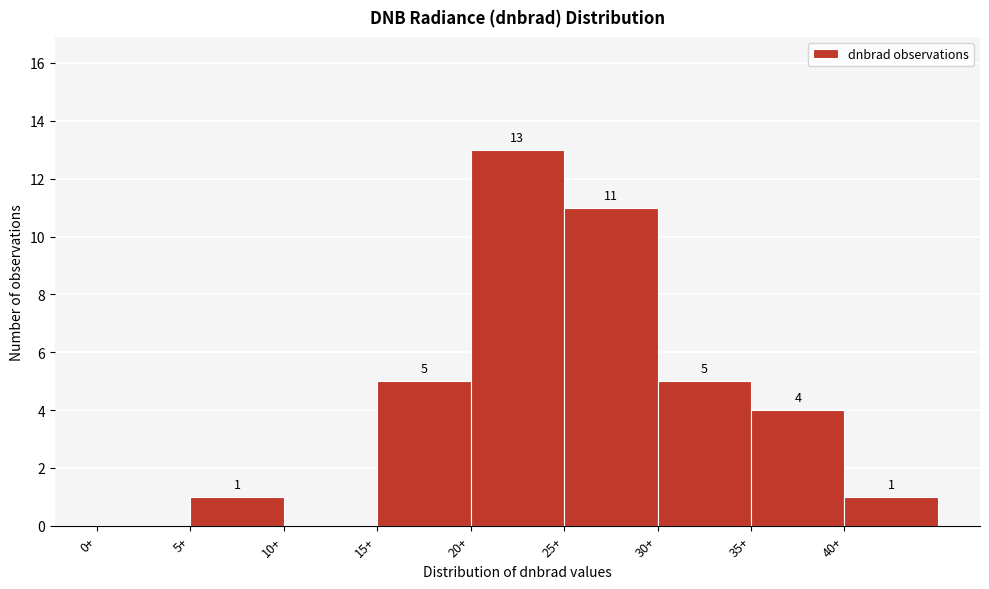

Which range on the x-axis has the tallest bar?

20 to 25